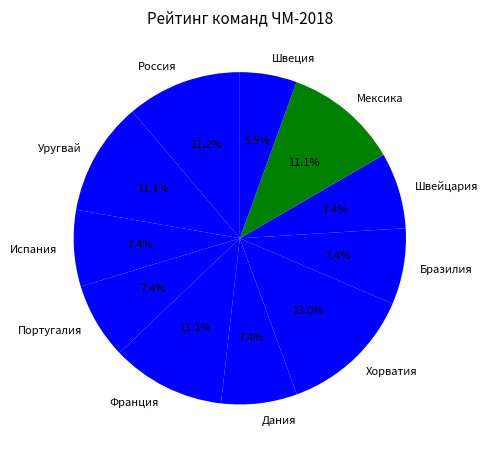

Does Россия account for over 50% of the chart?

No